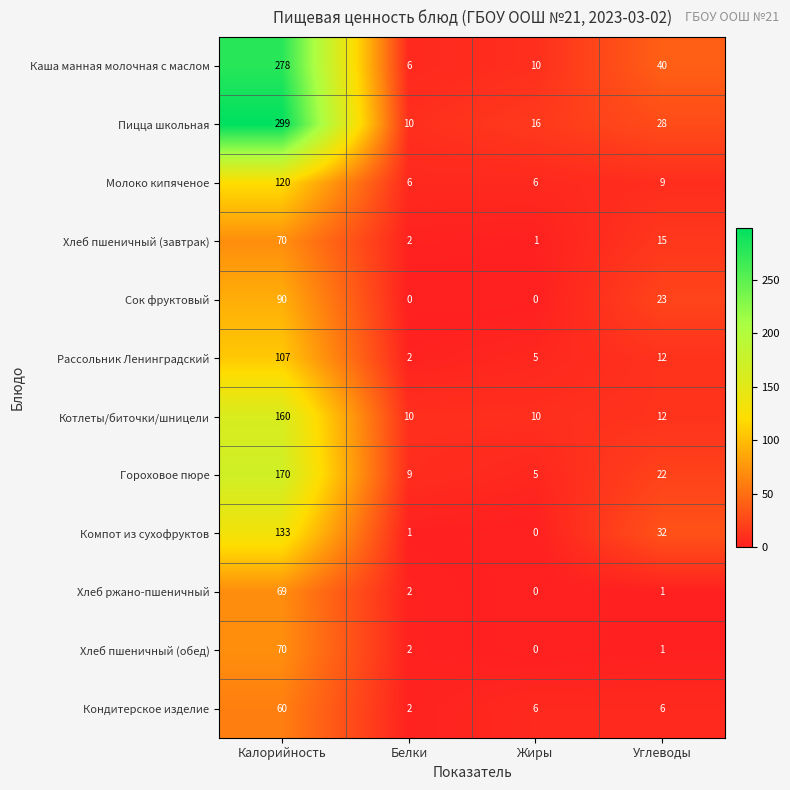

List the labels in order of Рассольник Ленинградский value, largest first.

Калорийность, Углеводы, Жиры, Белки